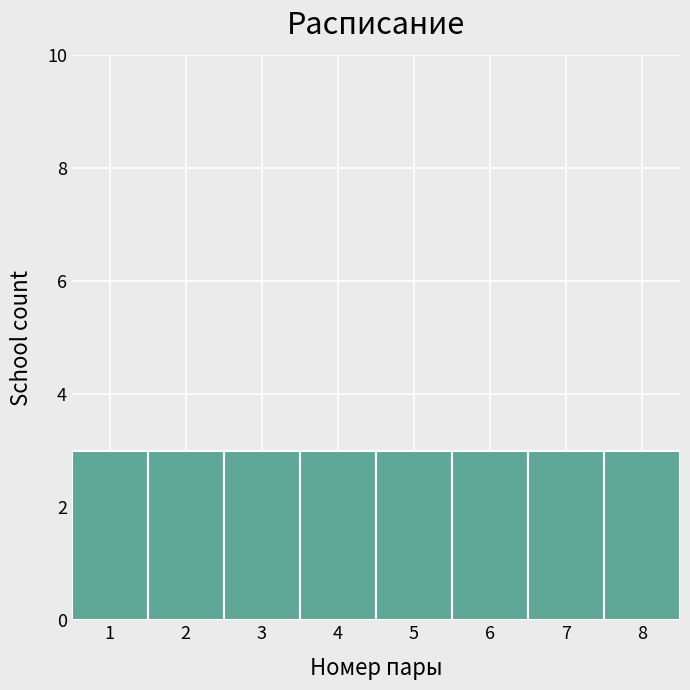

How tall is the bar that spans 0.5 to 1.5 on the x-axis? The values are not printed on the chart, so give them approximately, as read against the axis.

3